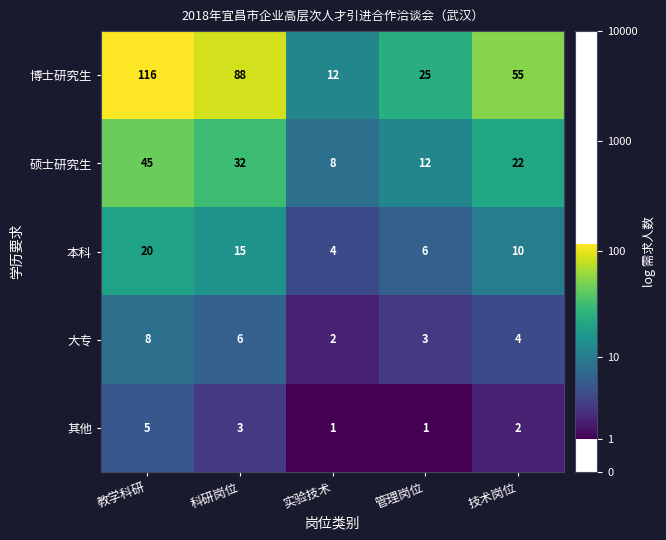

At which label is 其他 closest to 3?

科研岗位